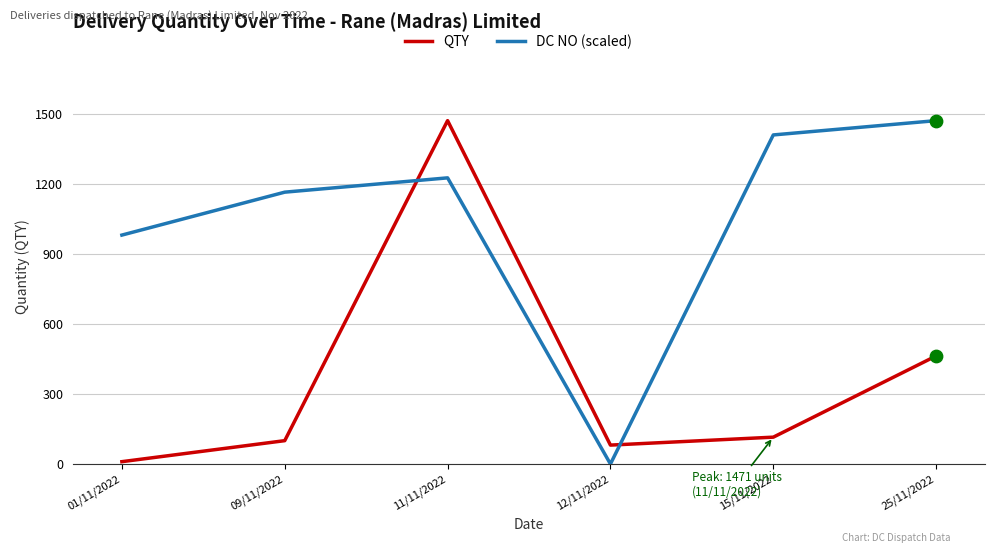

Is the value of DC NO (scaled) at 09/11/2022 greater than the value of QTY at 25/11/2022?

Yes